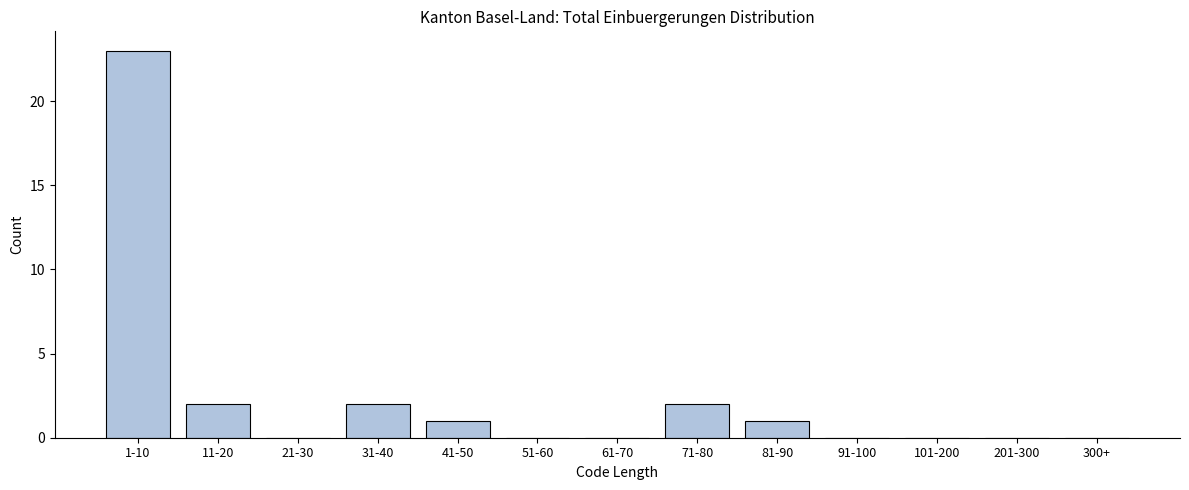

Reading left to right, what are all the values shown in this chart?

1-10=23	11-20=2	21-30=0	31-40=2	41-50=1	51-60=0	61-70=0	71-80=2	81-90=1	91-100=0	101-200=0	201-300=0	300+=0